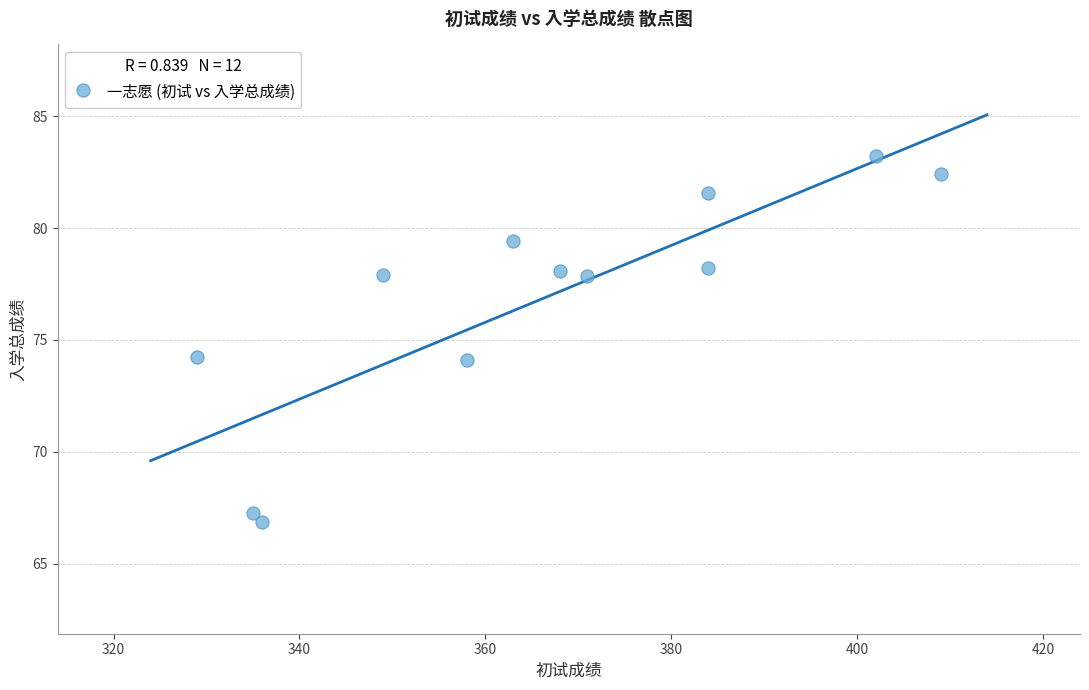

What is the average Y value?

76.8